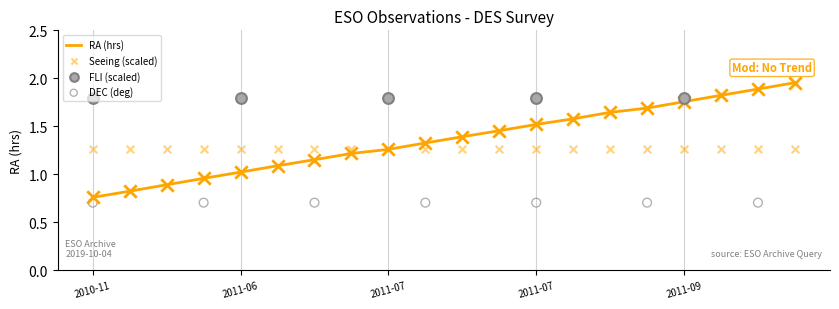

What is the total value across all series at 2011-08-09?

6.2